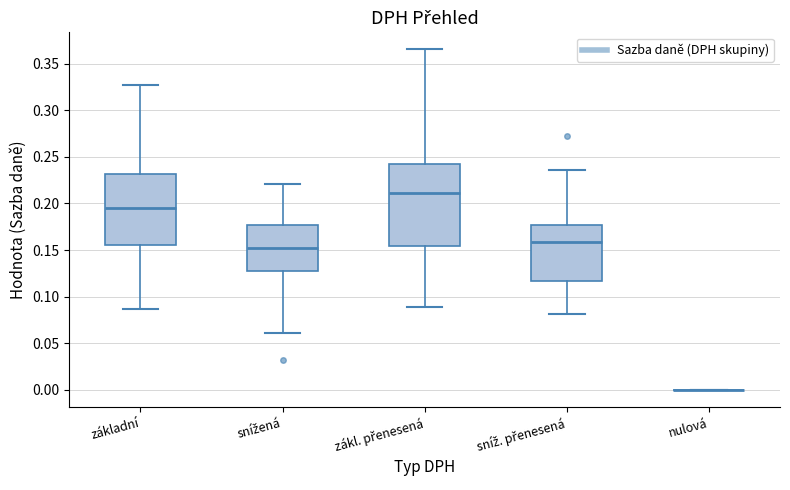

Where does the median line of the box for zákl. přenesená sit on the y-axis? The values are not printed on the chart, so give them approximately, as read against the axis.

0.210